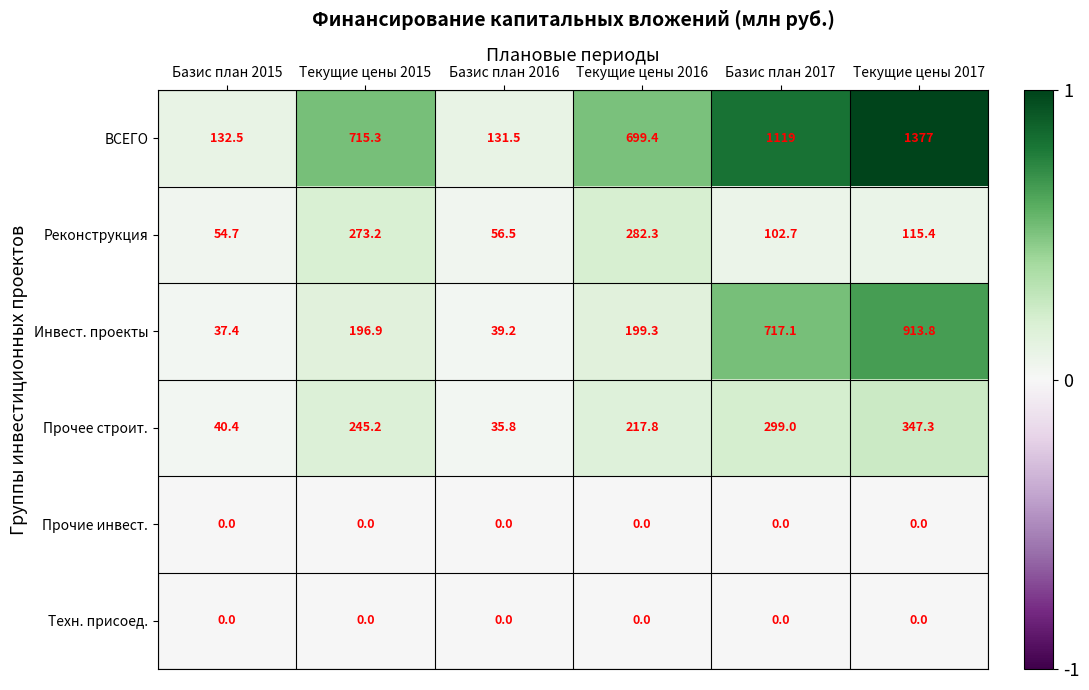

What is the minimum value for ВСЕГО?

131.5